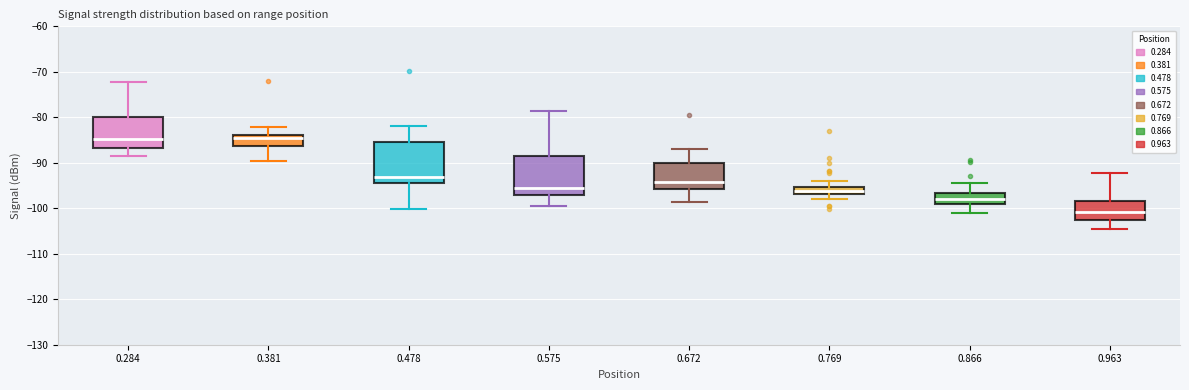

Which box's median line is the lowest?

0.963